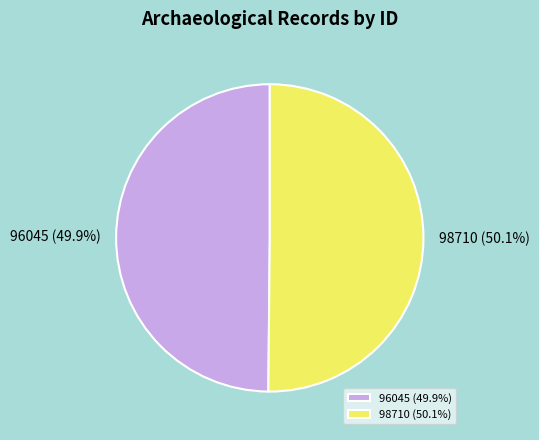

How many segments does this pie chart have?

2